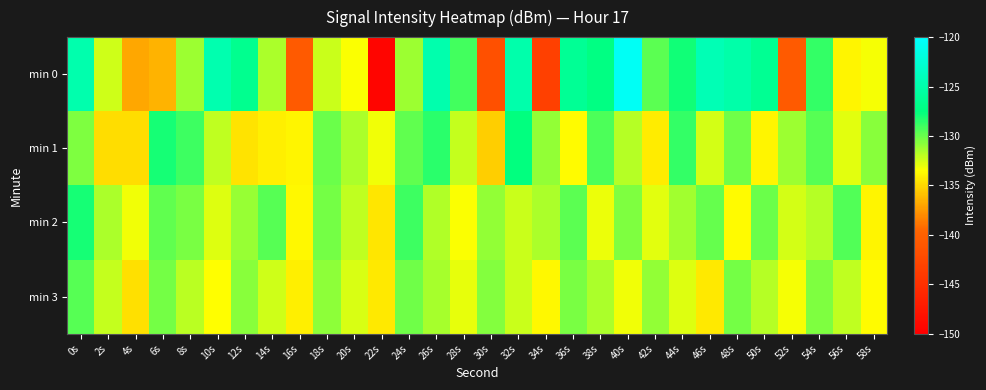

At which category does the chart reach its peak across all series?

40s